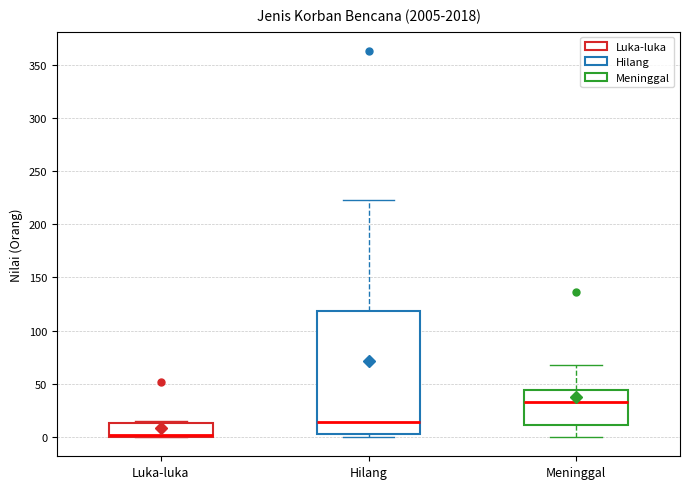

Which box's median line is the highest?

Meninggal